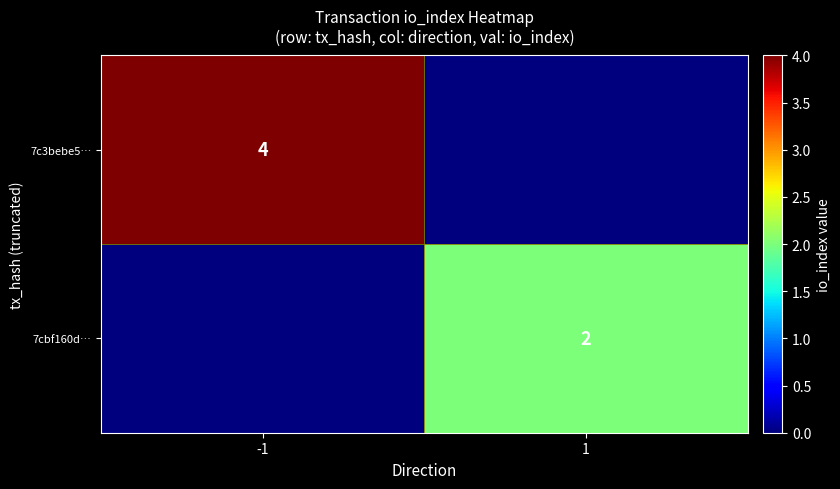

Is it true that 7cbf160d… equals 2 at 1?

True